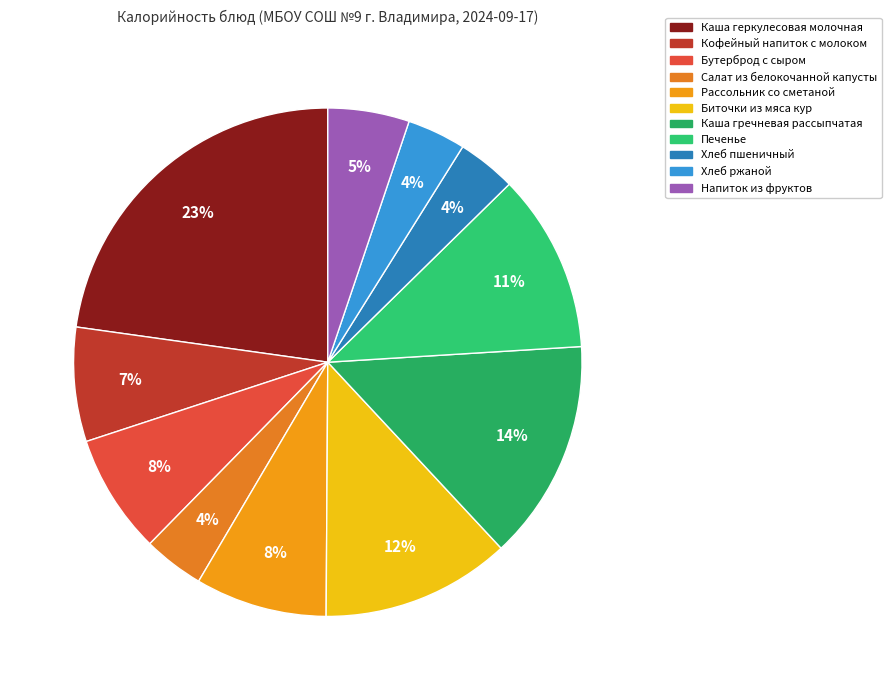

Which has a higher value, Биточки из мяса кур or Рассольник со сметаной?

Биточки из мяса кур